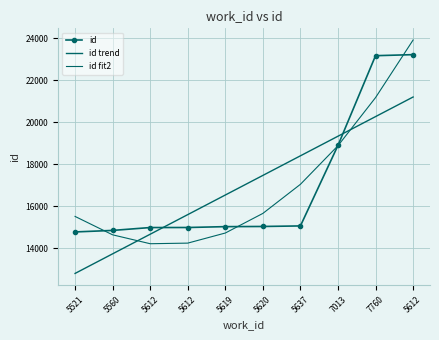

How many interior local valleys does the id fit2 series have?

1